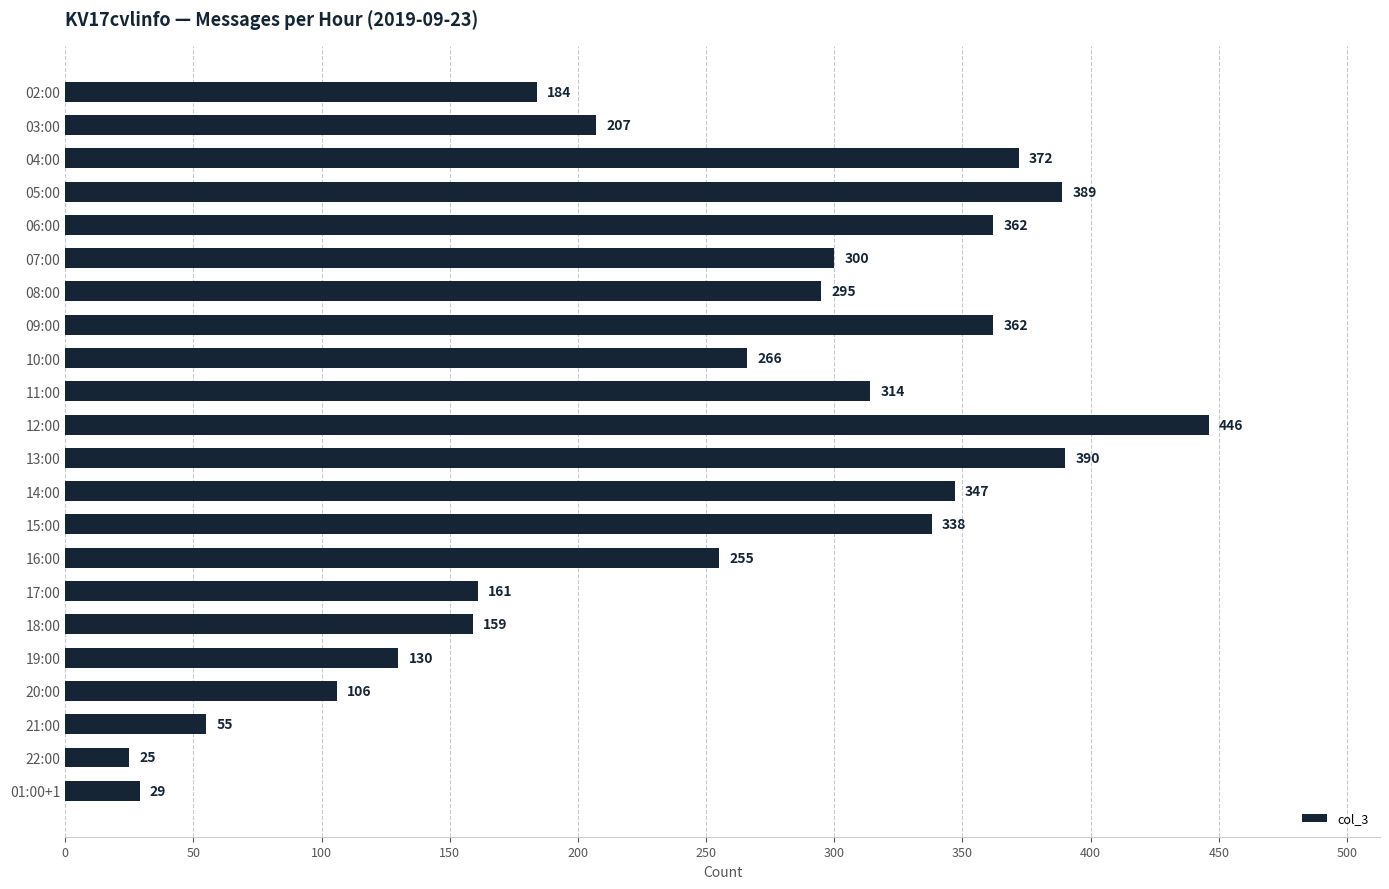

Which has a higher value, 15:00 or 16:00?

15:00